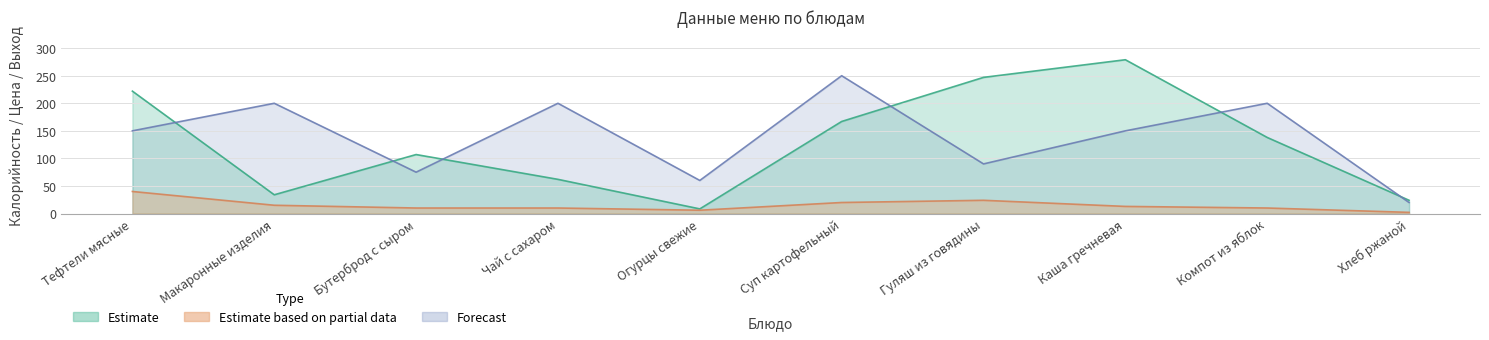

At which category is the sum across all series the highest?

Каша гречневая